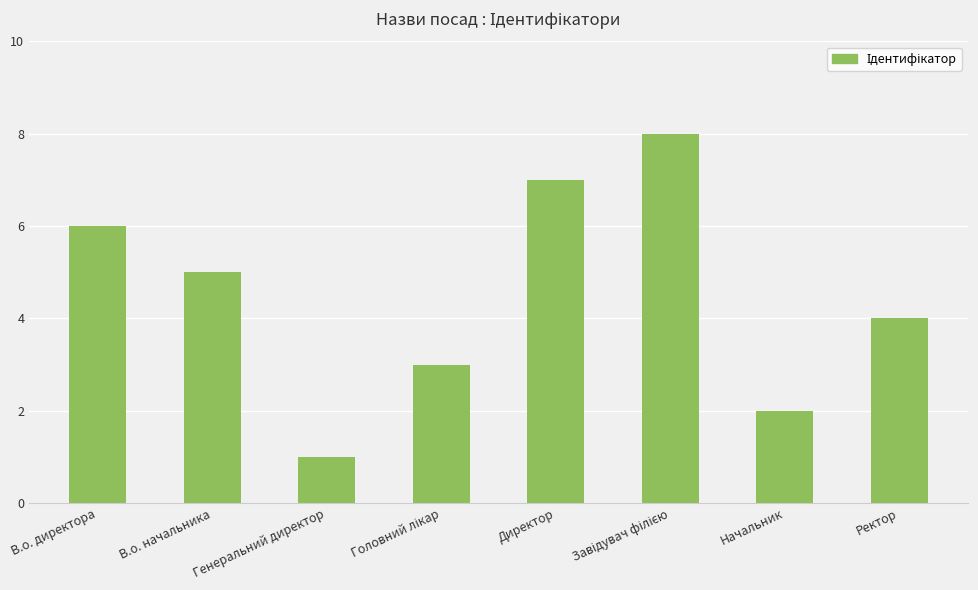

What is the label of the 5th bar from the left?

Директор